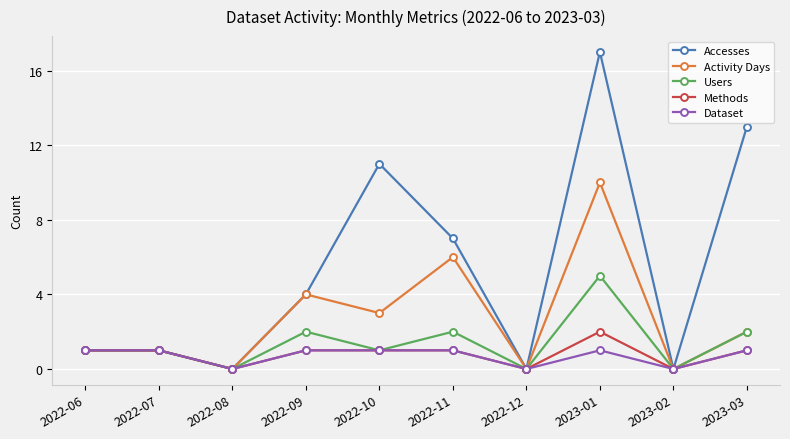

Is it true that Accesses equals 3 at 2022-11?

False